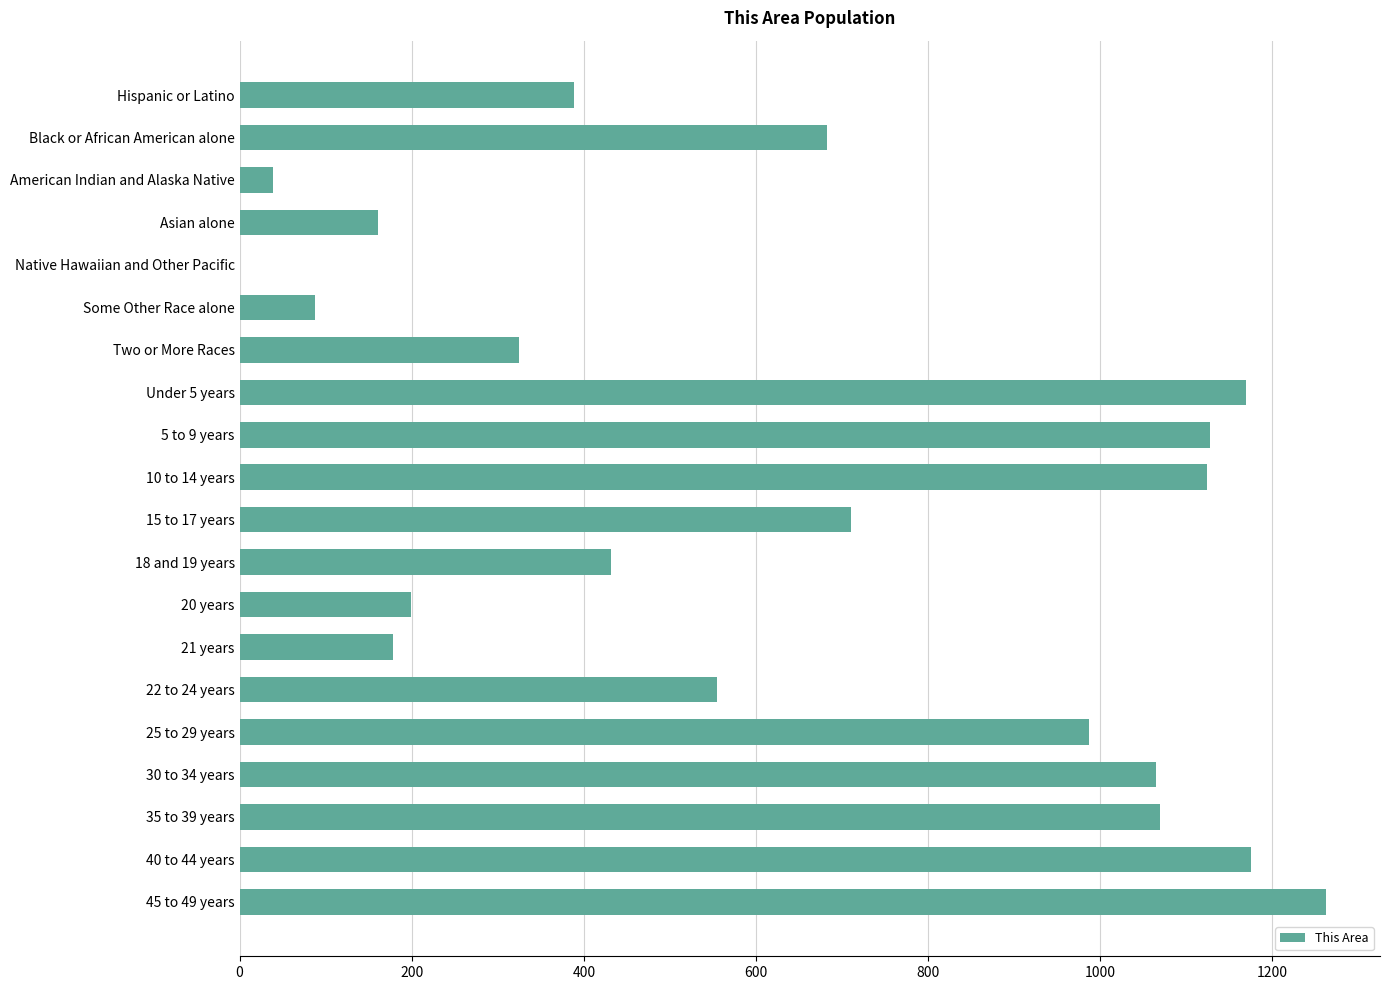

What is the maximum value shown in the chart?

1262